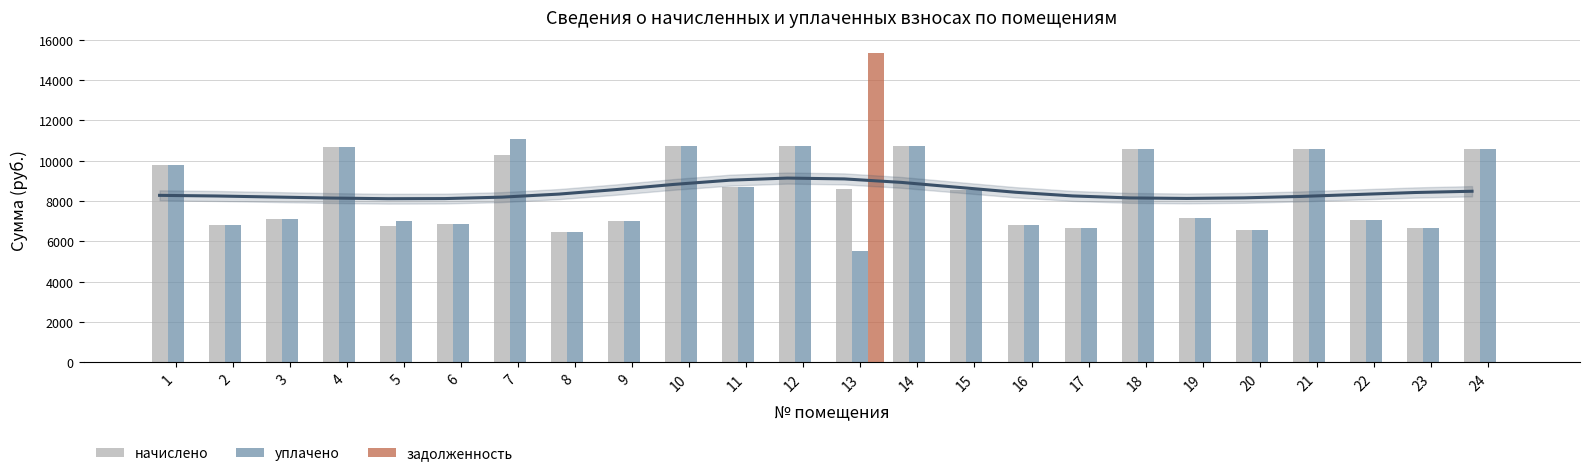

What is the maximum value for задолженность?

15370.9